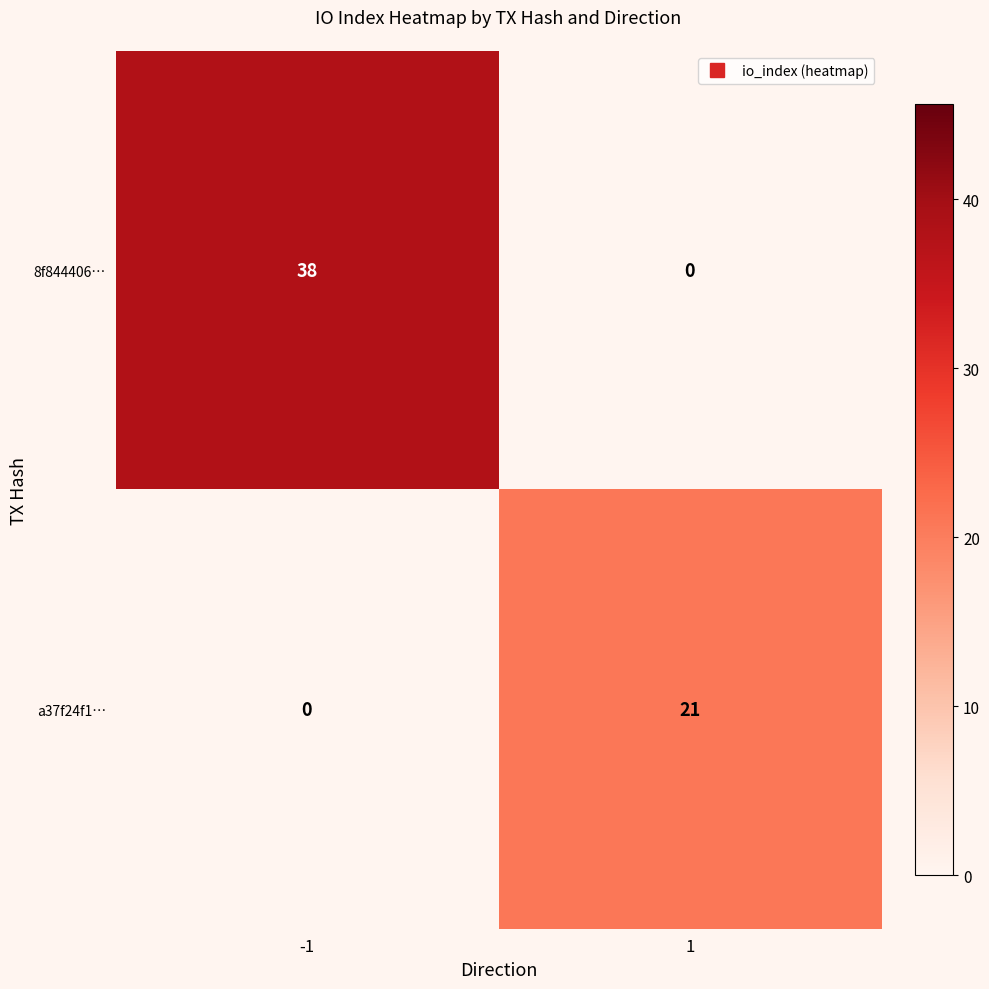

Reading left to right, transcribe all the data shown in this chart.

8f844406…: 38	0
a37f24f1…: 0	21